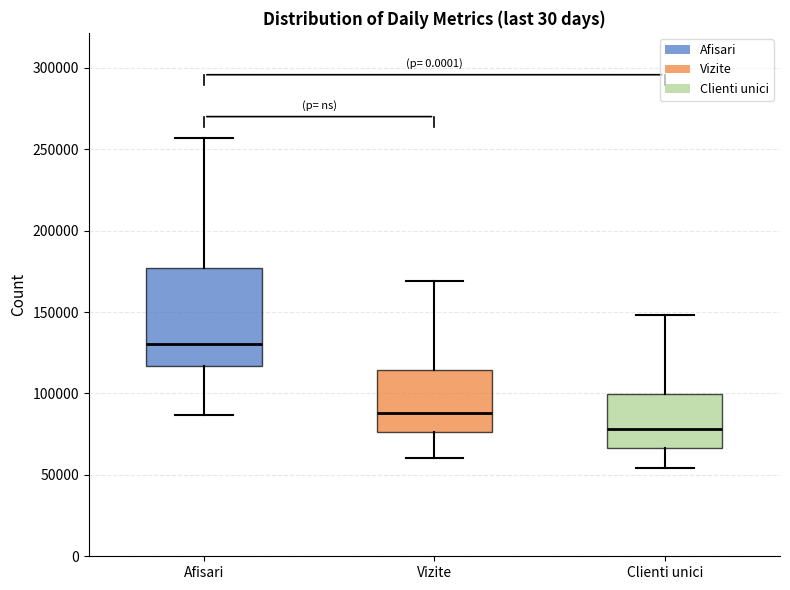

Which box has the highest median line?

Afisari